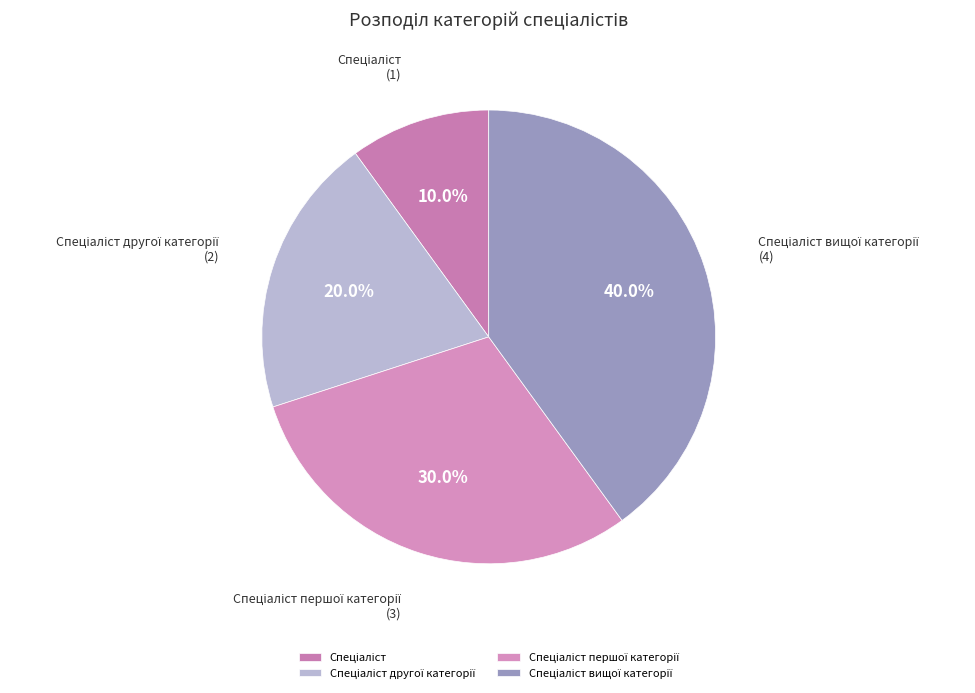

Is there a majority slice in this chart?

No